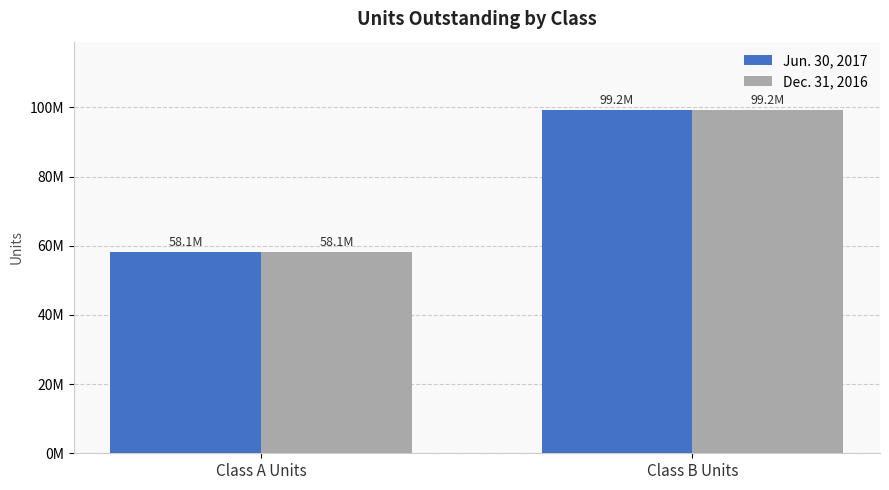

Reading left to right, list all the values displayed in this chart.

Jun. 30, 2017: 58075000	99154440
Dec. 31, 2016: 58075000	99154440